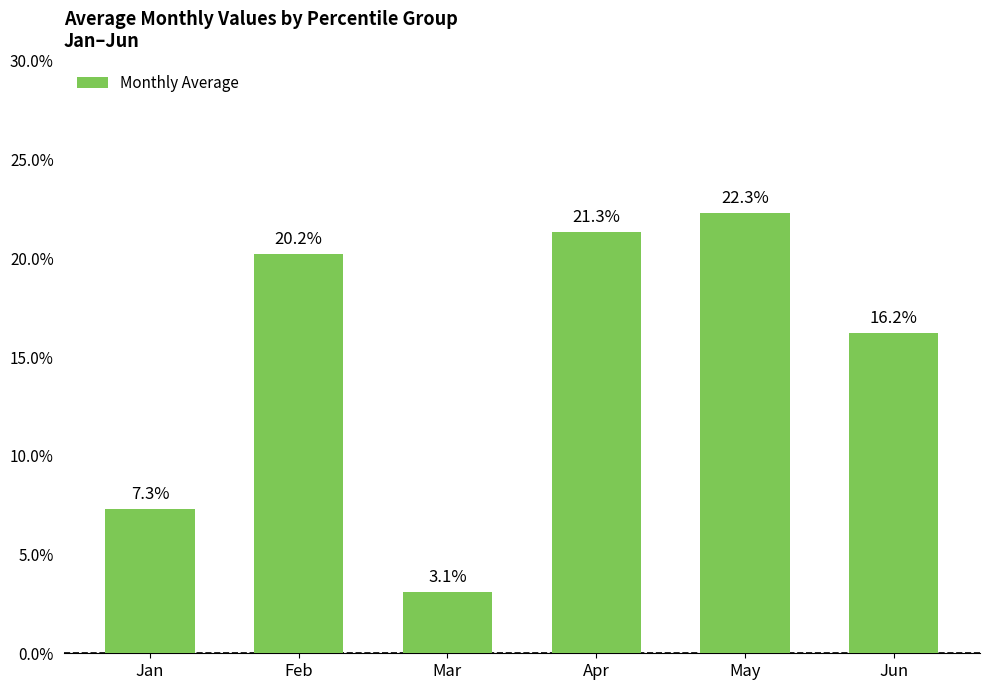

Does the chart contain any negative values?

No